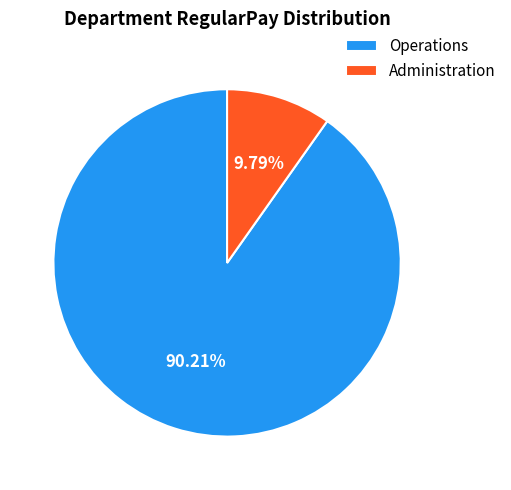

Rank the categories by value from lowest to highest.

Administration, Operations